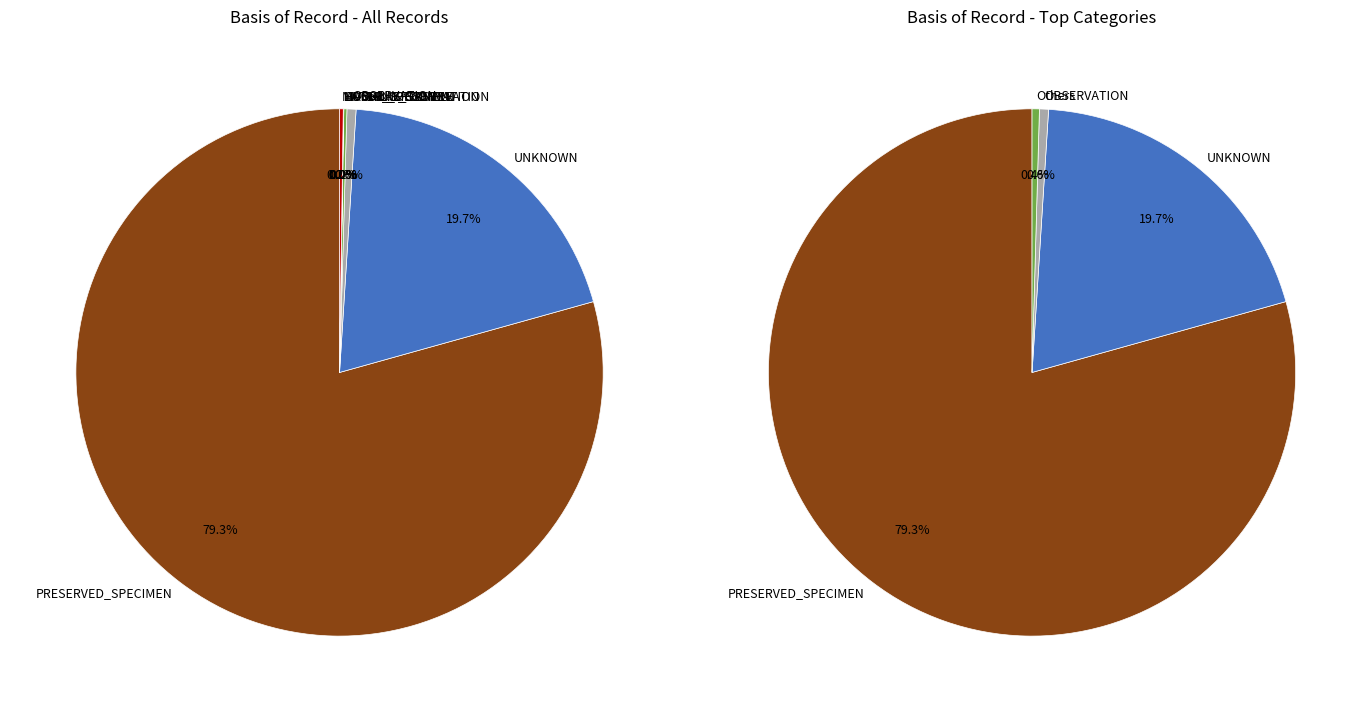

How much of the chart is everything except LIVING_SPECIMEN?

100.0%